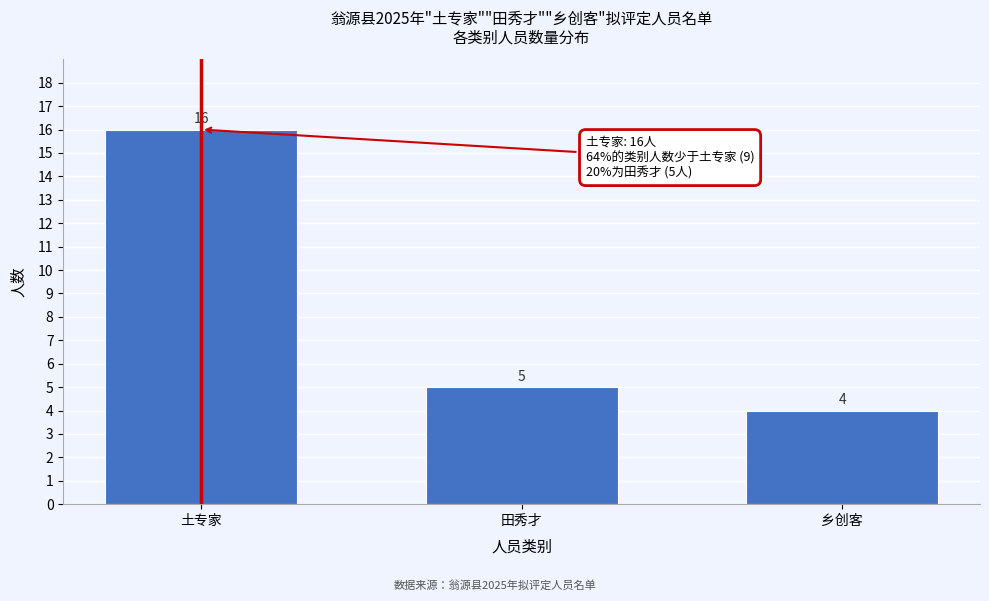

Reading right to left, list all the values displayed in this chart.

乡创客=4	田秀才=5	土专家=16